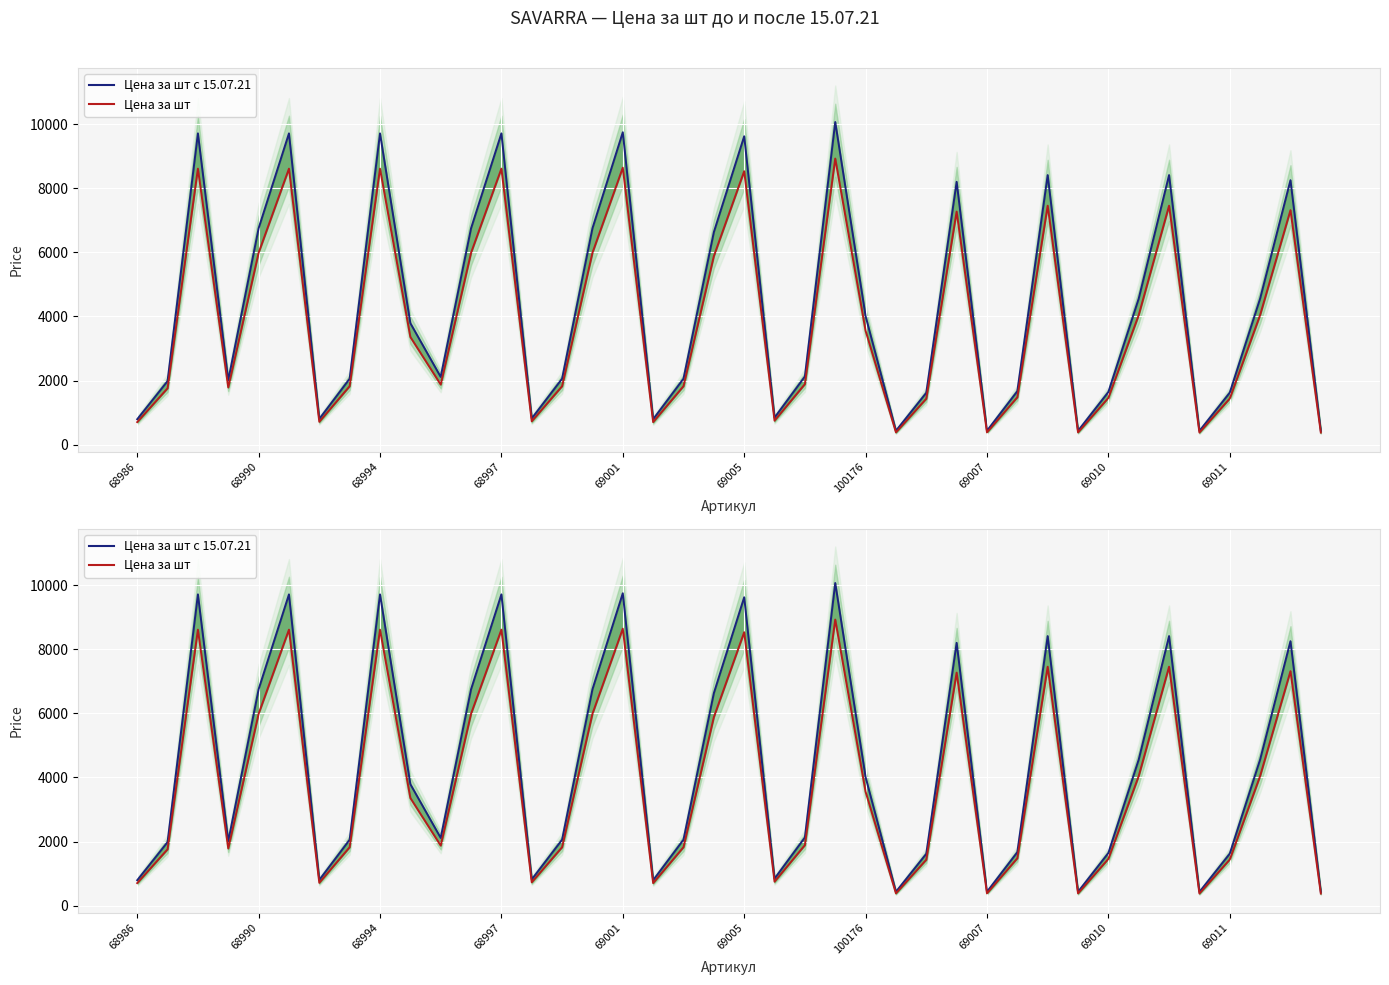

What is the total value across all series at 17?

1500